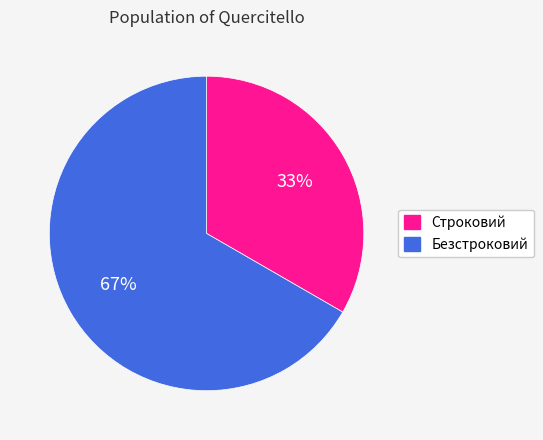

Which slice is the smallest?

Строковий